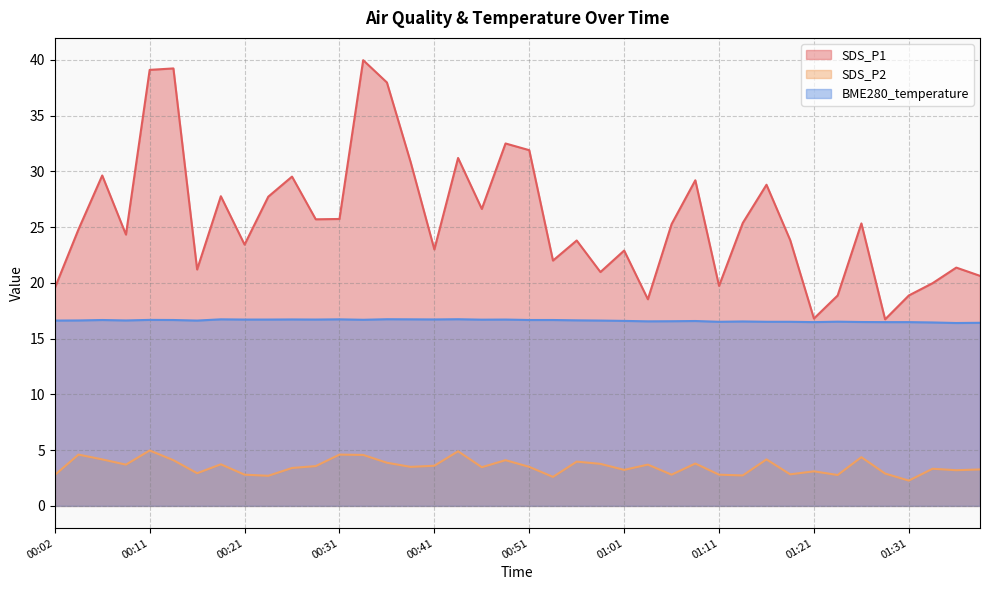

True or false: SDS_P2 and SDS_P1 cross at least once.

False